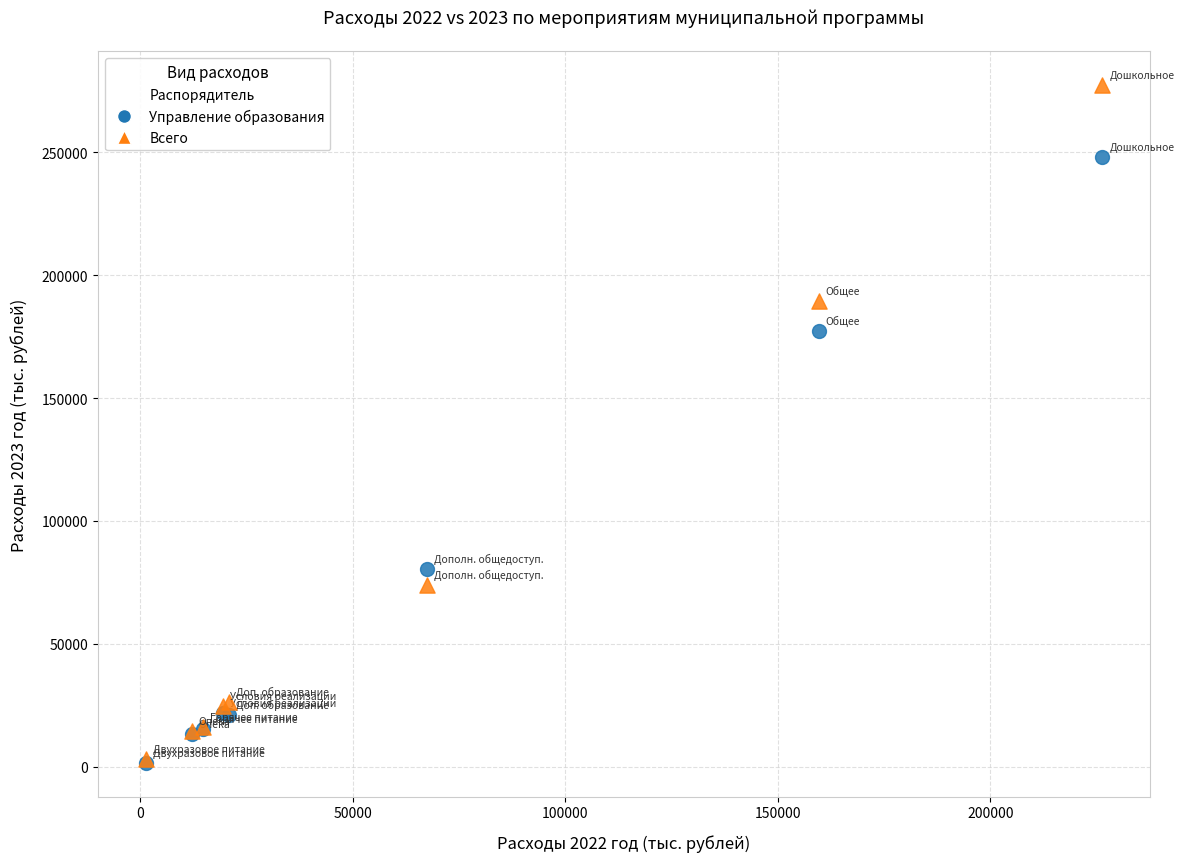

Across all series, what Y value is closest to 139464?

177367.0